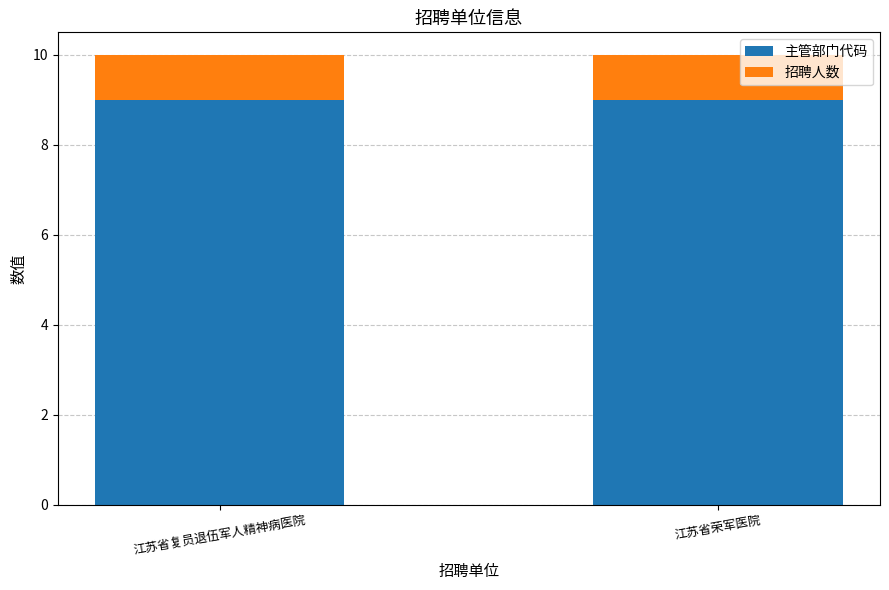

What is the maximum value for 主管部门代码?

9